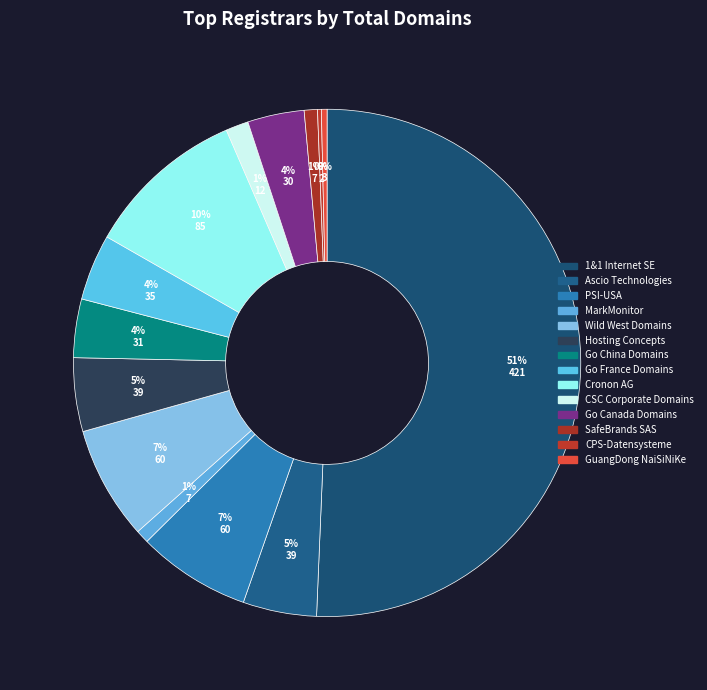

To the nearest percent, what percentage of the pie is PSI-USA?

7%